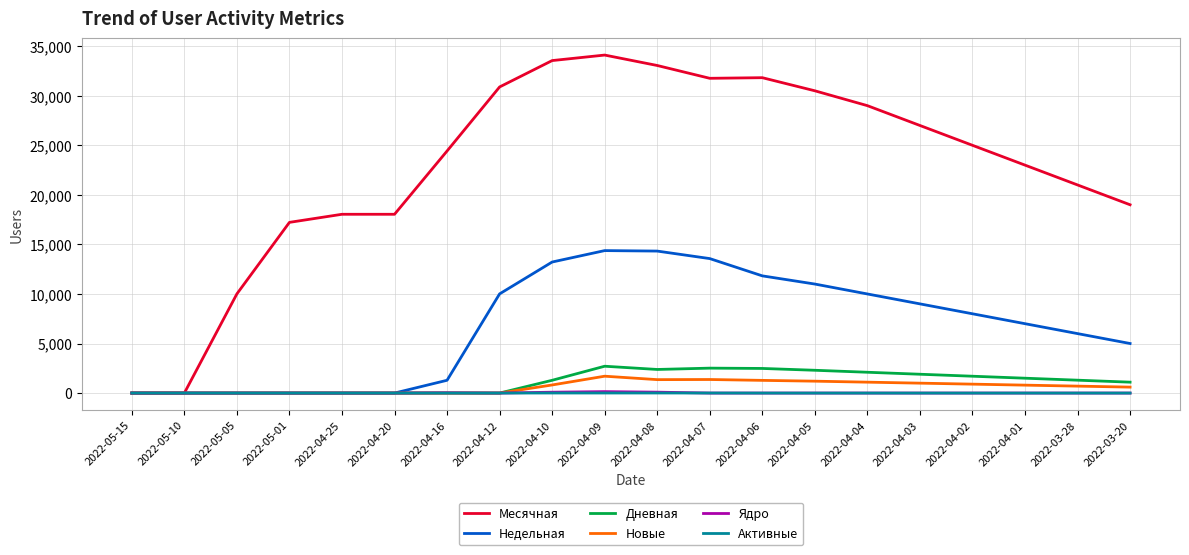

Which series has the largest total across all categories?

Месячная